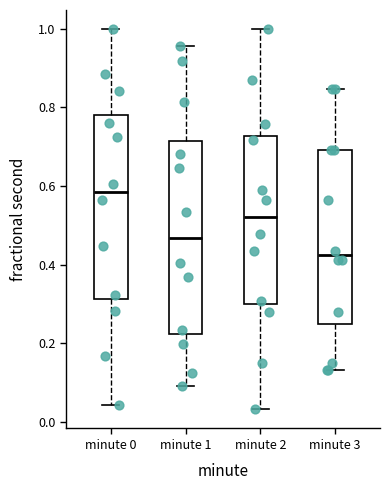

Reading left to right, read every box against the y-axis: the position of its median line, the range the box covers, and the ends of its whiskers. The values are not printed on the chart, so give them approximately, as read against the axis.

minute 0: median 0.58, box 0.32 to 0.78, whiskers 0.04 to 1.00
minute 1: median 0.46, box 0.22 to 0.72, whiskers 0.10 to 0.96
minute 2: median 0.52, box 0.30 to 0.72, whiskers 0.04 to 1.00
minute 3: median 0.42, box 0.24 to 0.70, whiskers 0.14 to 0.84